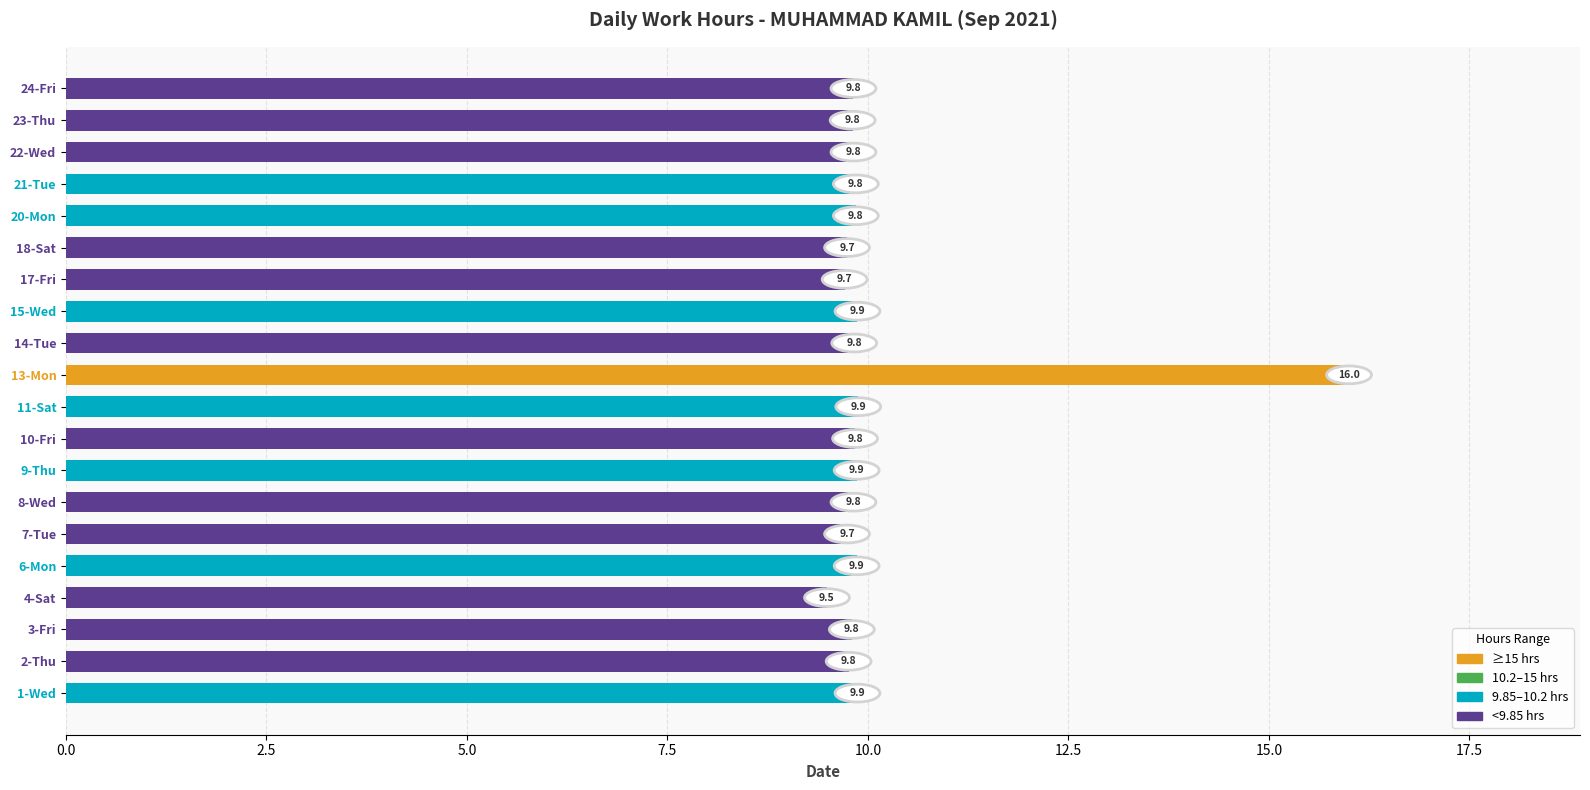

Is it true that the value at 18-Sat is 9.7?

True